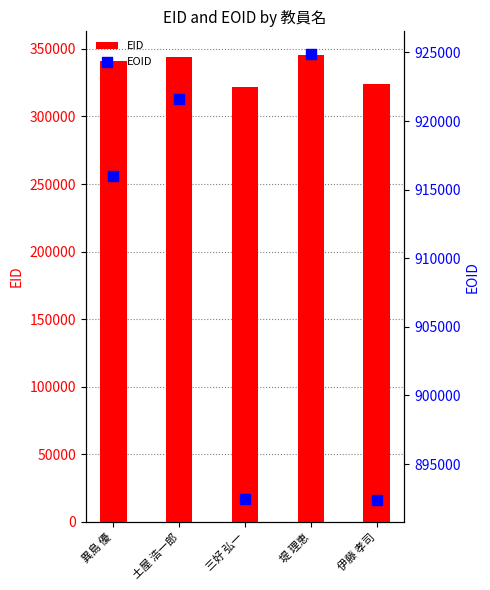

Which series contains the highest Y value?

EOID